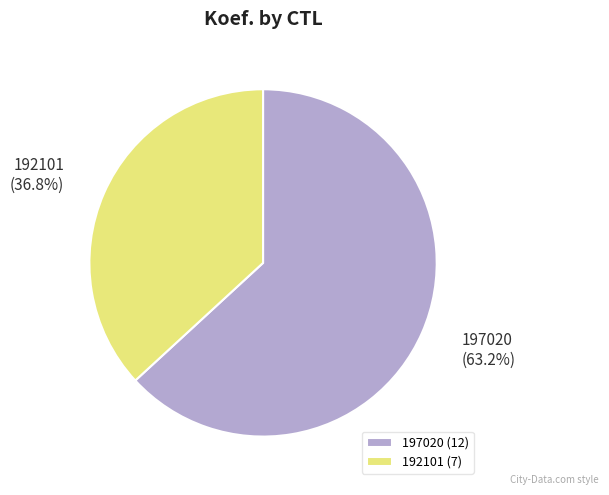

What percentage do 197020 and 192101 together represent?

100.0%